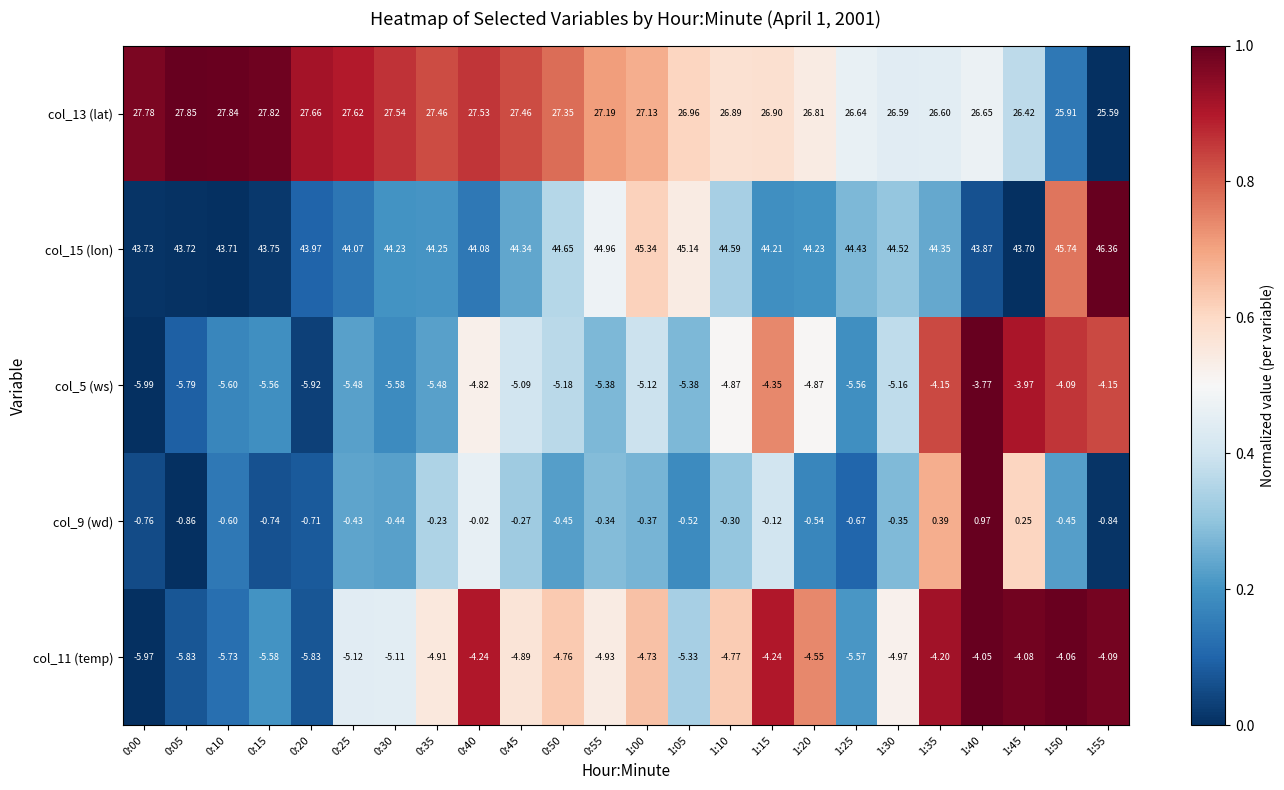

How many data points does each series have?

24